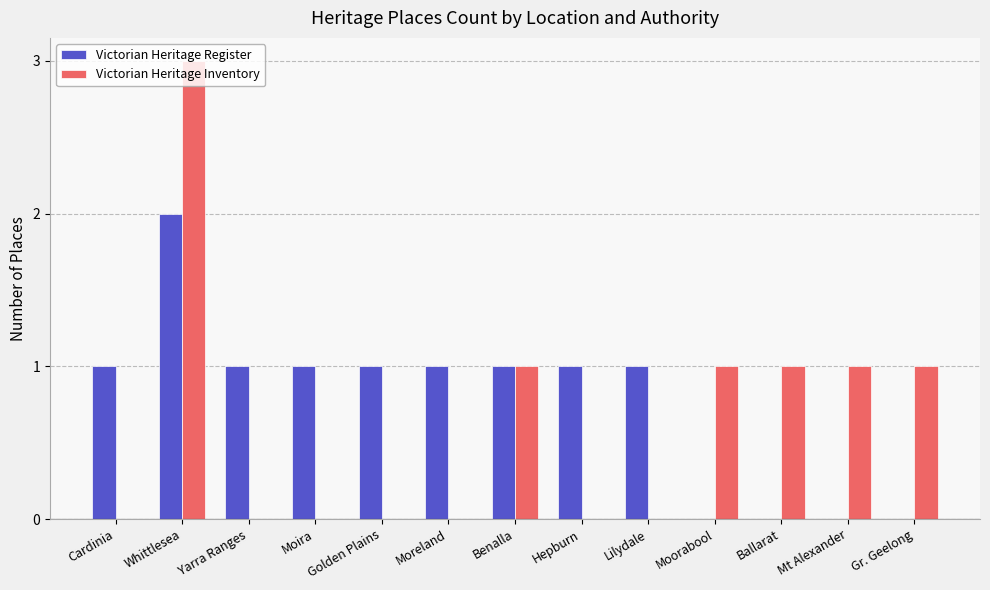

Reading left to right, transcribe all the data shown in this chart.

Victorian Heritage Register: Cardinia=1	Whittlesea=2	Yarra Ranges=1	Moira=1	Golden Plains=1	Moreland=1	Benalla=1	Hepburn=1	Lilydale=1	Moorabool=0	Ballarat=0	Mt Alexander=0	Gr. Geelong=0
Victorian Heritage Inventory: Cardinia=0	Whittlesea=3	Yarra Ranges=0	Moira=0	Golden Plains=0	Moreland=0	Benalla=1	Hepburn=0	Lilydale=0	Moorabool=1	Ballarat=1	Mt Alexander=1	Gr. Geelong=1